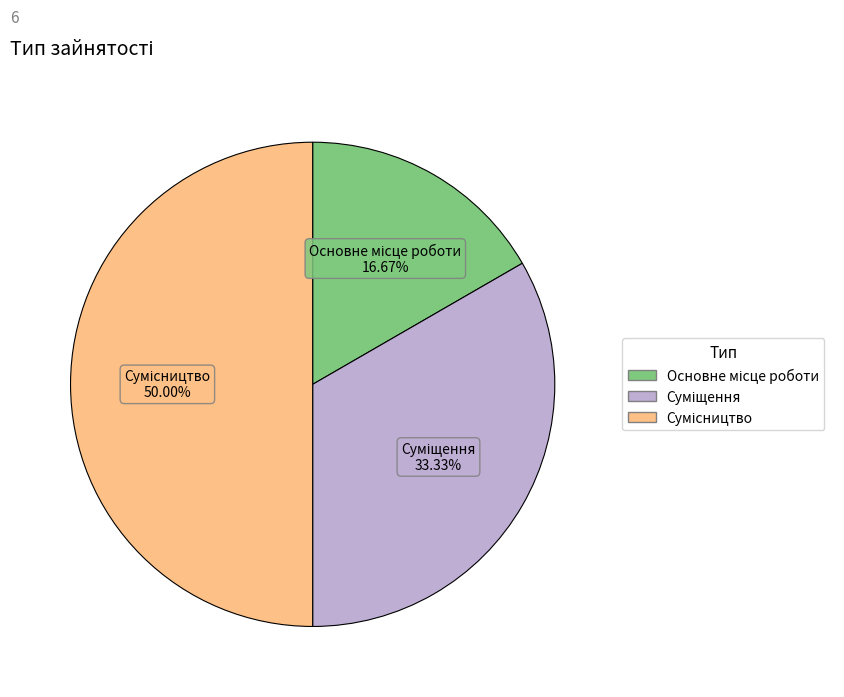

How many segments does this pie chart have?

3